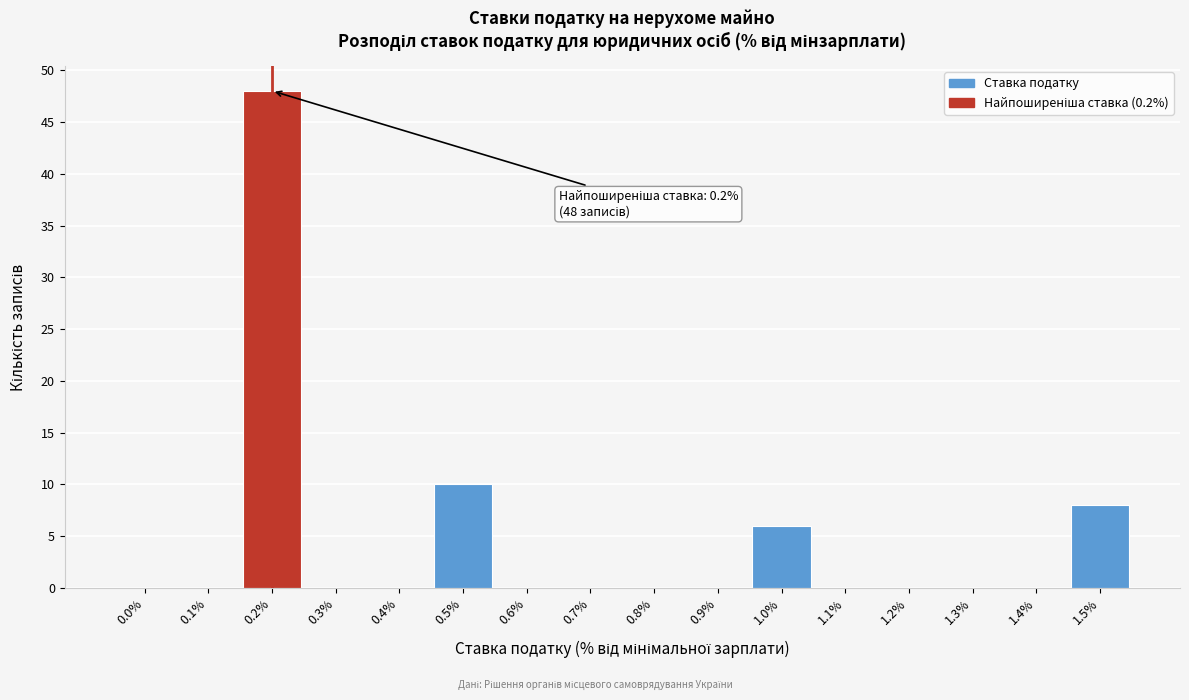

Reading right to left, what are all the values shown in this chart?

1.5%=8	1.4%=0	1.3%=0	1.2%=0	1.1%=0	1.0%=6	0.9%=0	0.8%=0	0.7%=0	0.6%=0	0.5%=10	0.4%=0	0.3%=0	0.2%=48	0.1%=0	0.0%=0